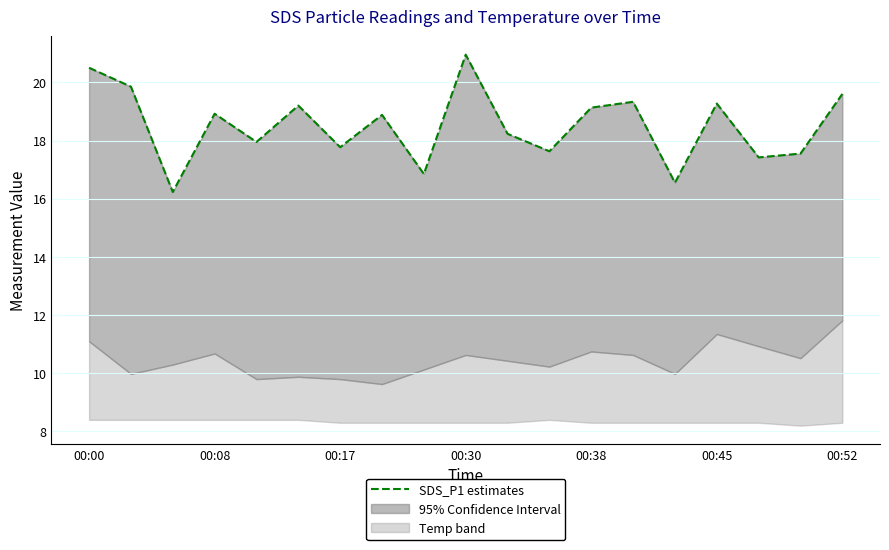

What is the difference between the maximum and minimum values?

4.7